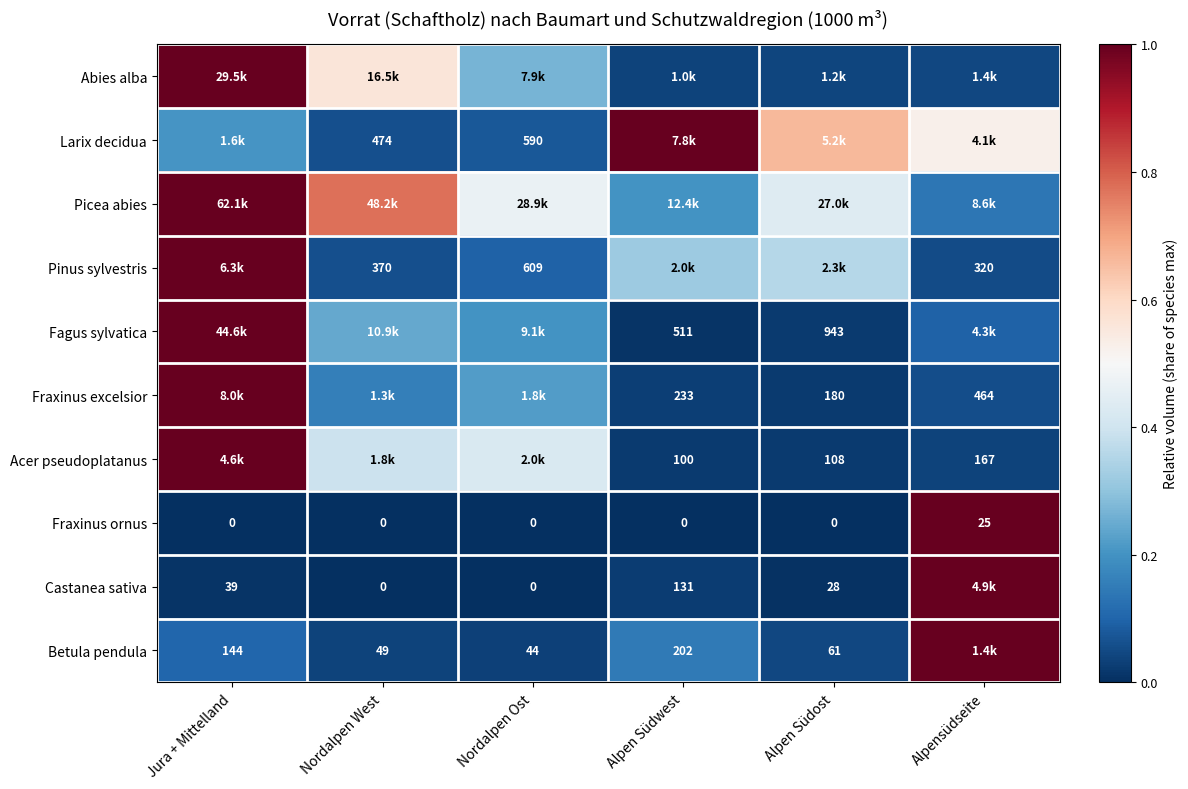

Which category has the highest value in the Fraxinus ornus series?

Alpensüdseite